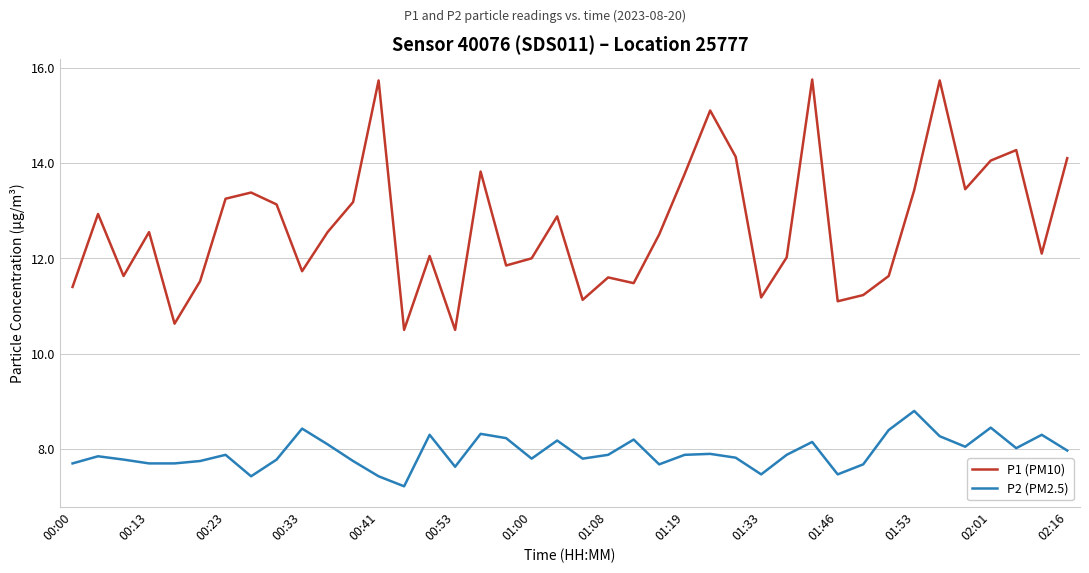

Rank the series by their average value, from highest to lowest.

P1 (PM10), P2 (PM2.5)